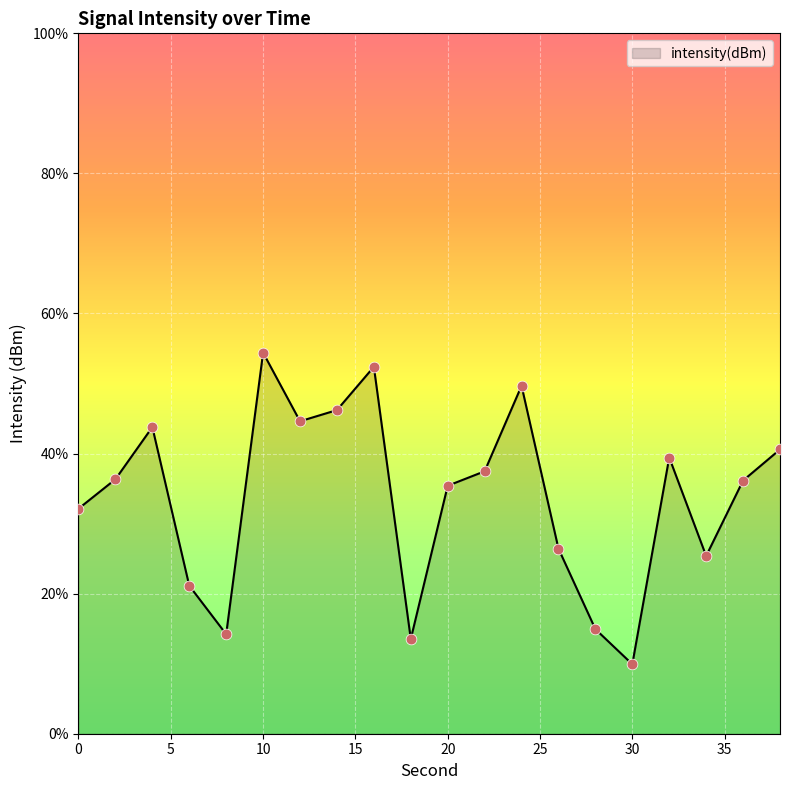

Between 38 and 24, which is larger?

24